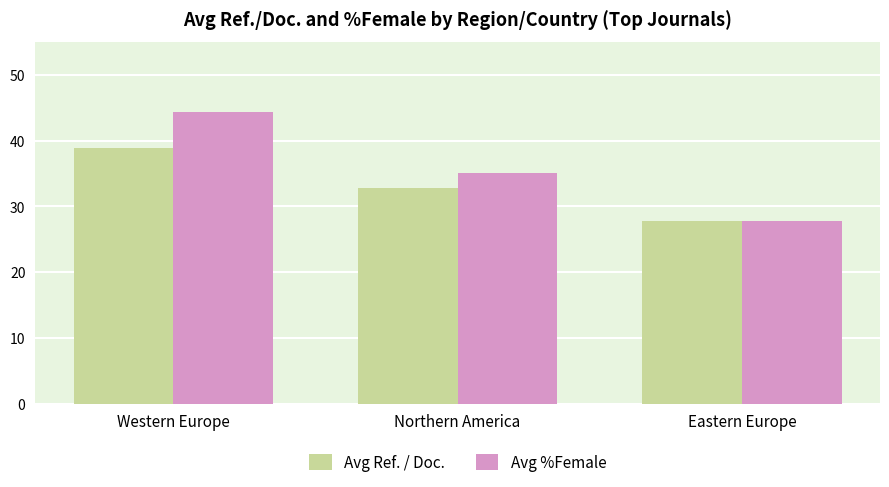

Read the Avg Ref. / Doc. value at Northern America.

32.8